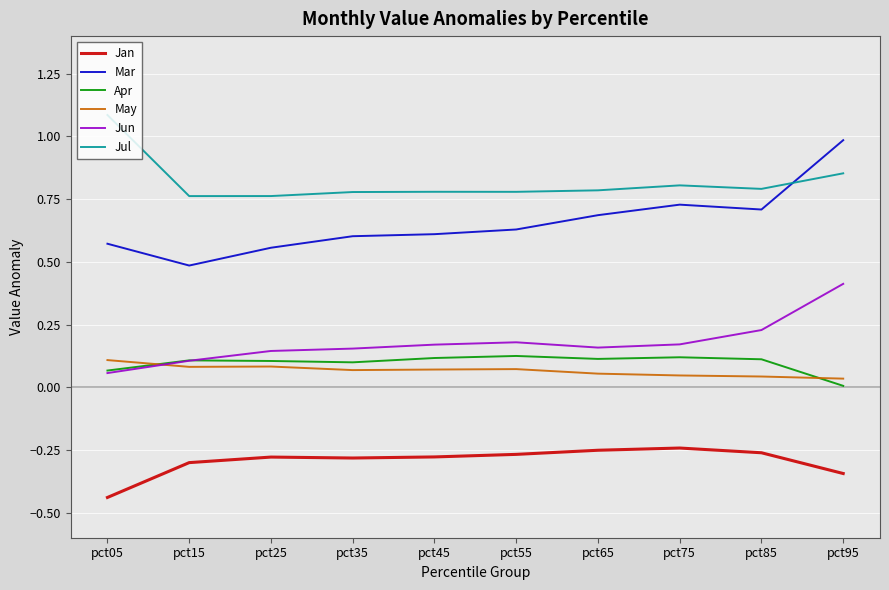

Between pct35 and pct95, which series saw the biggest shift?

Mar